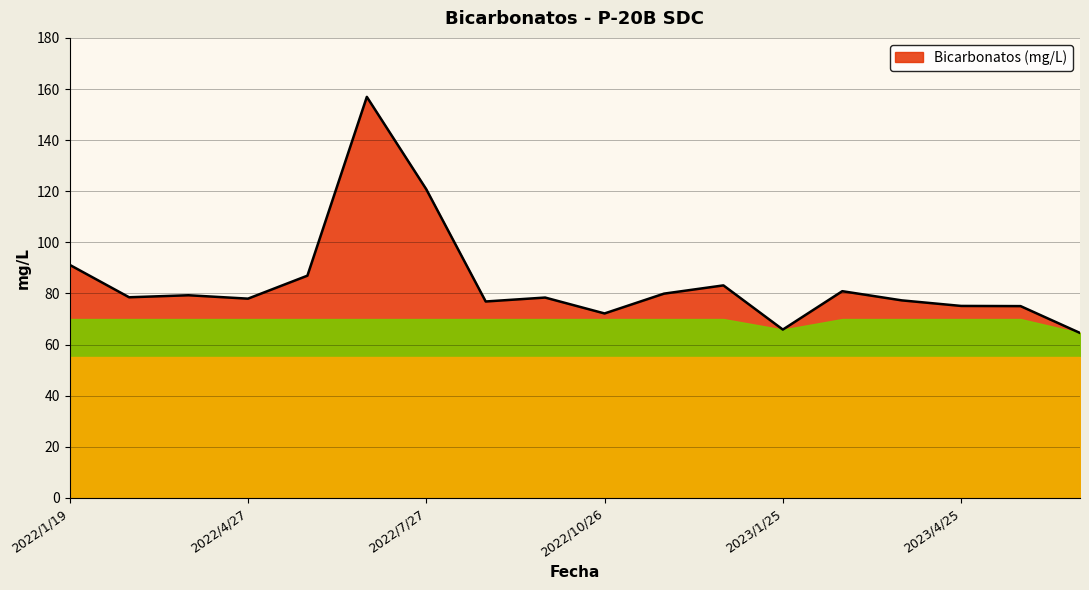

What is the greatest value displayed?

156.9